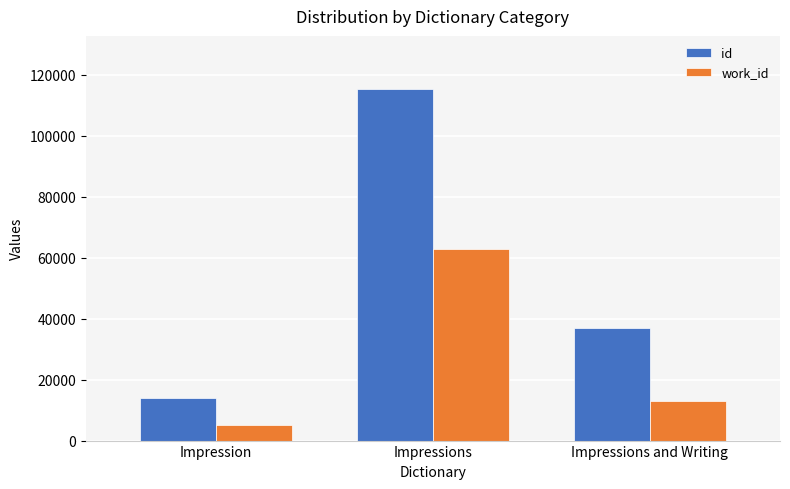

Between Impression and Impressions and Writing, which series saw the biggest shift?

id